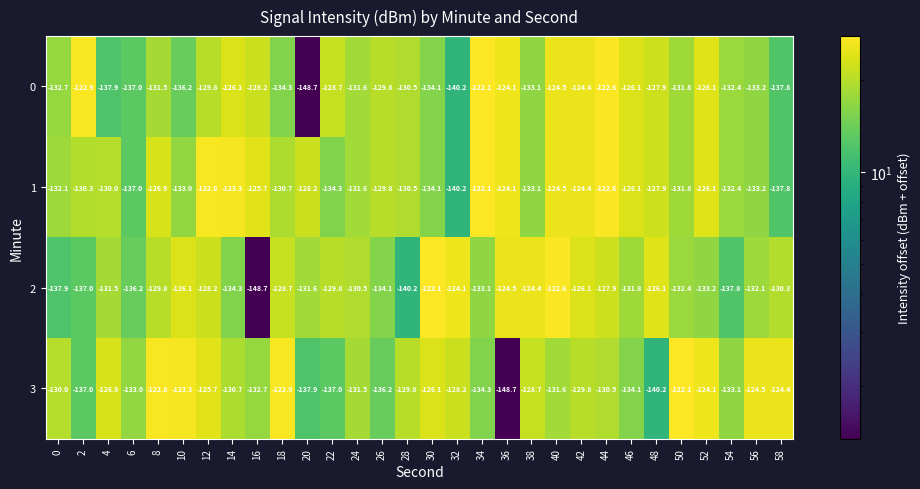

Is it true that 0 equals -132.7 at 0?

True